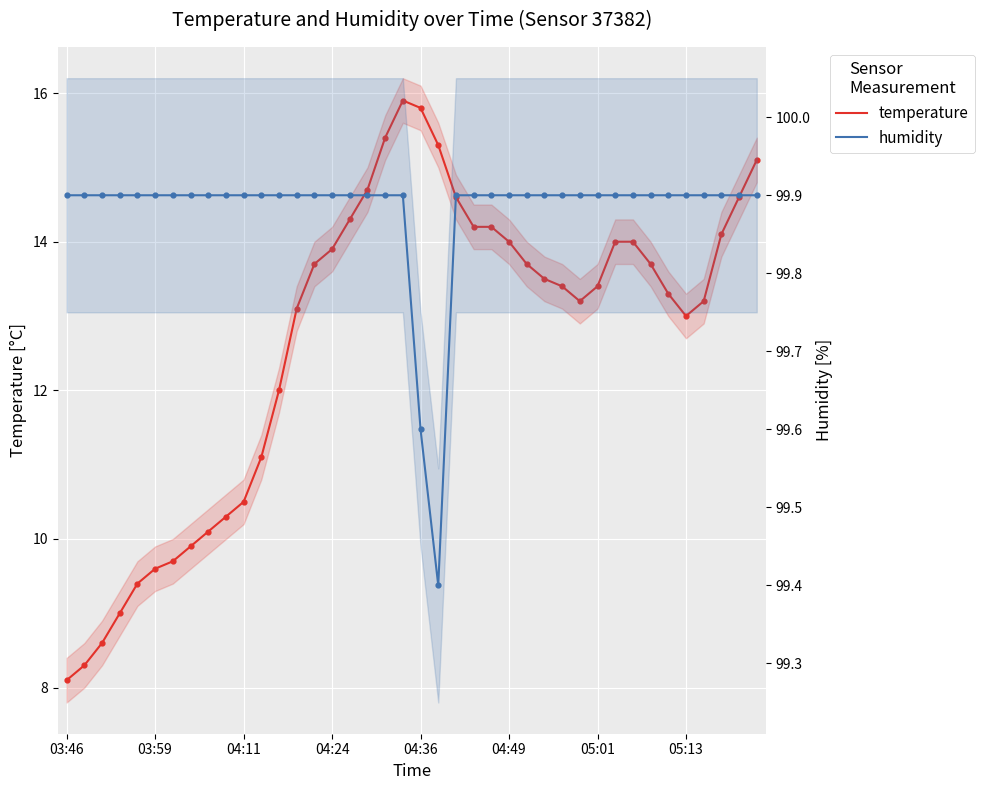

Which series reaches the maximum Y coordinate?

humidity